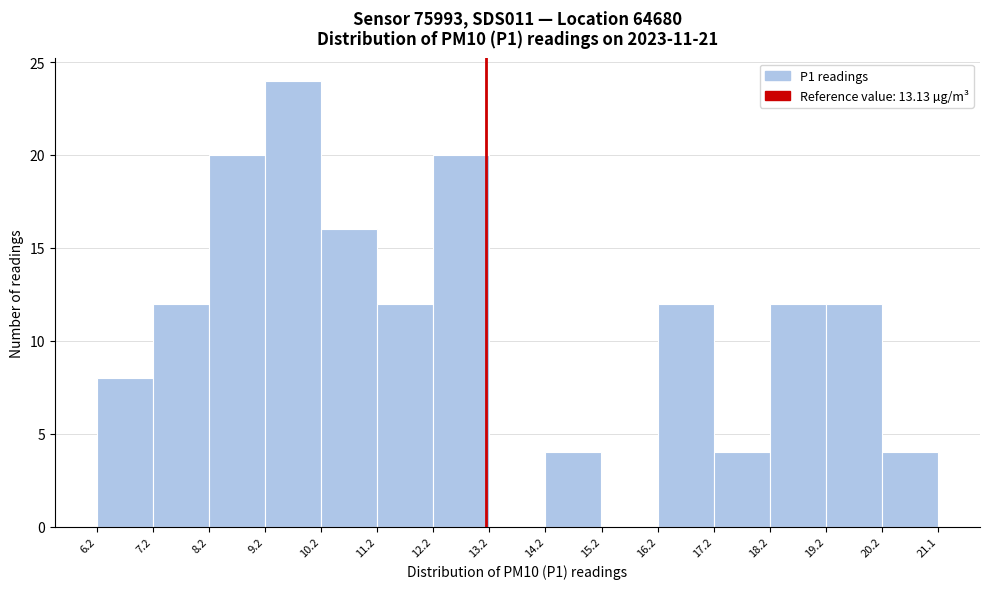

Which range on the x-axis has the tallest bar?

9.2 to 10.2